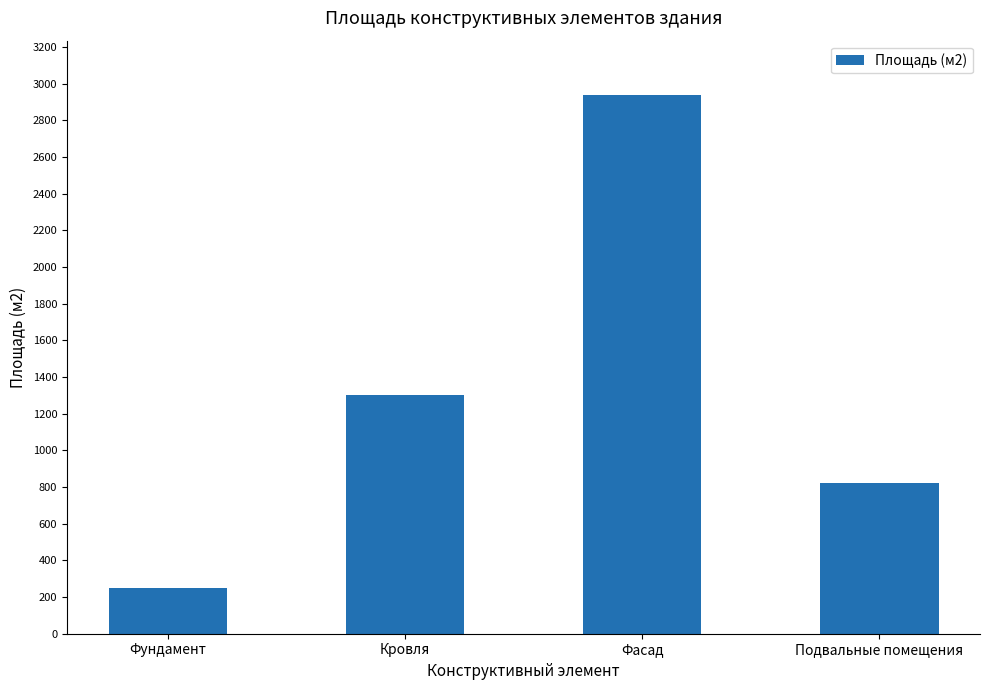

Read the value at Кровля, to the nearest 10.

1300